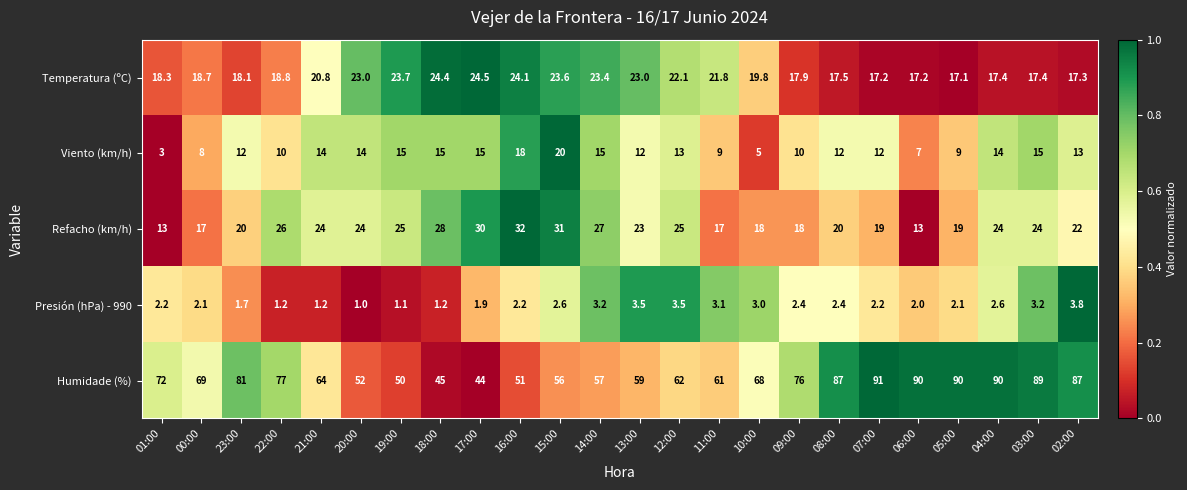

What is the total value across all series at 07:00?

141.4